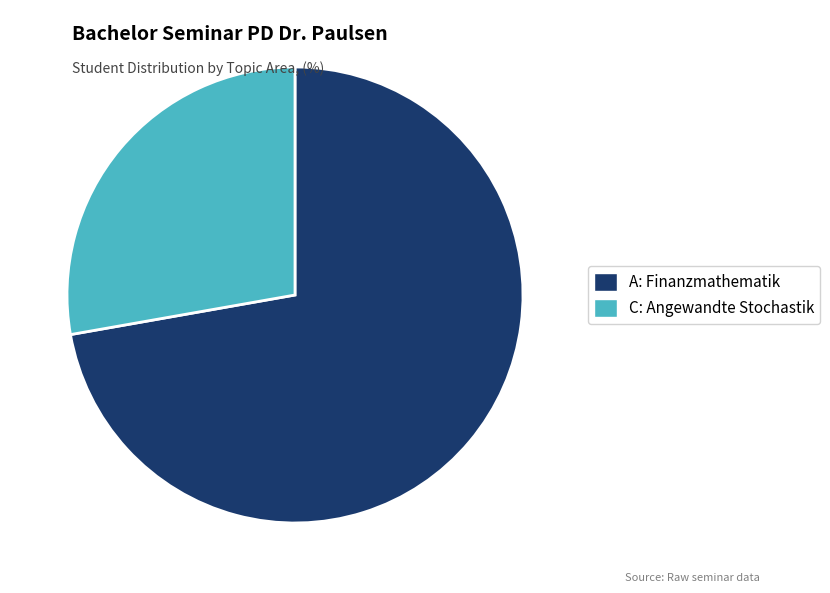

Rank the categories by value from lowest to highest.

C: Angewandte Stochastik, A: Finanzmathematik